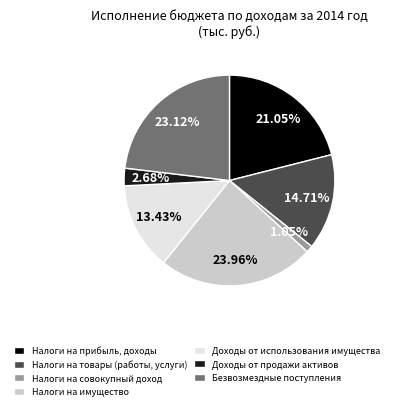

Does any single category account for the majority?

No